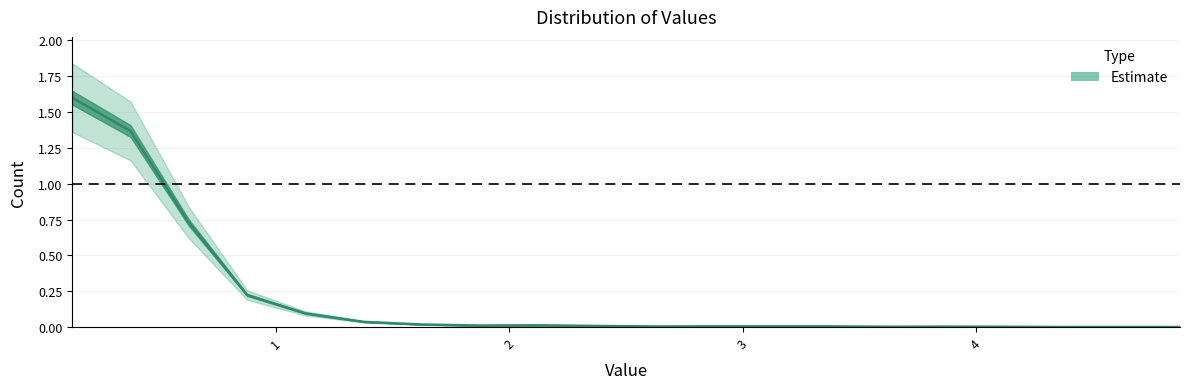

How many positive values are there?

17